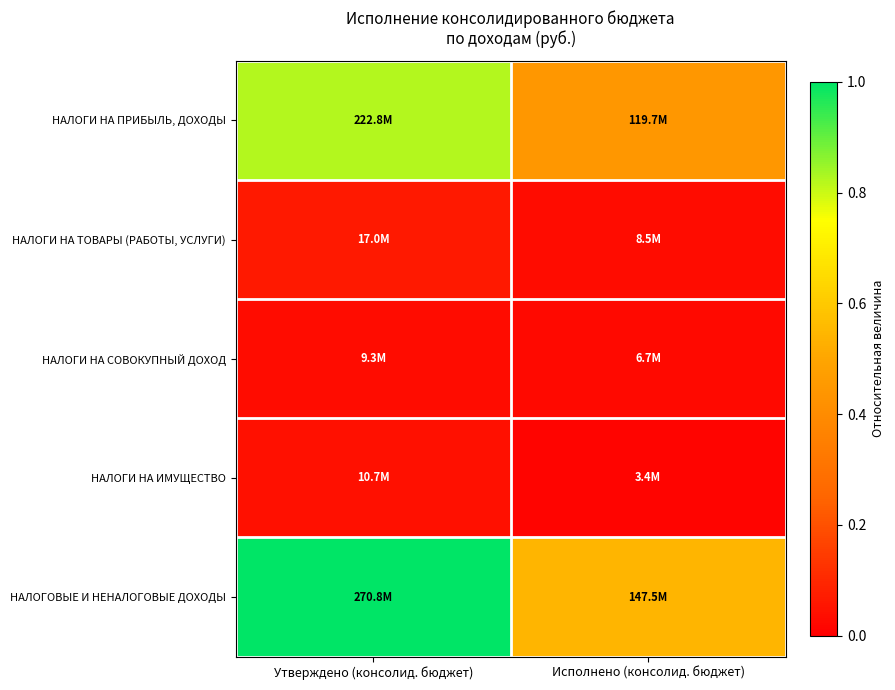

Rank the series by their maximum value, from lowest to highest.

НАЛОГИ НА СОВОКУПНЫЙ ДОХОД, НАЛОГИ НА ИМУЩЕСТВО, НАЛОГИ НА ТОВАРЫ (РАБОТЫ, УСЛУГИ), НАЛОГИ НА ПРИБЫЛЬ, ДОХОДЫ, НАЛОГОВЫЕ И НЕНАЛОГОВЫЕ ДОХОДЫ